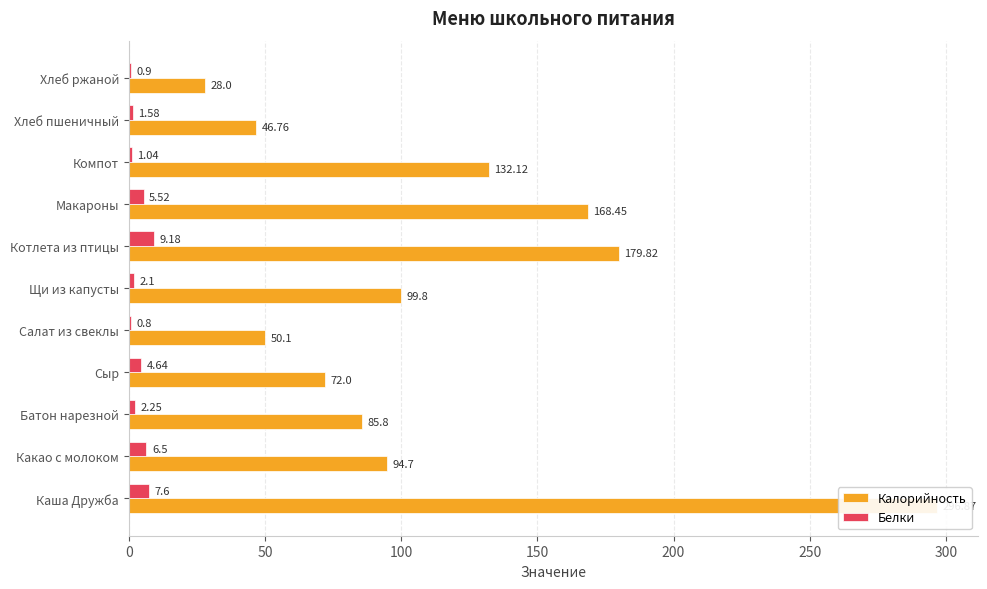

Which series has the largest range (max minus min)?

Калорийность